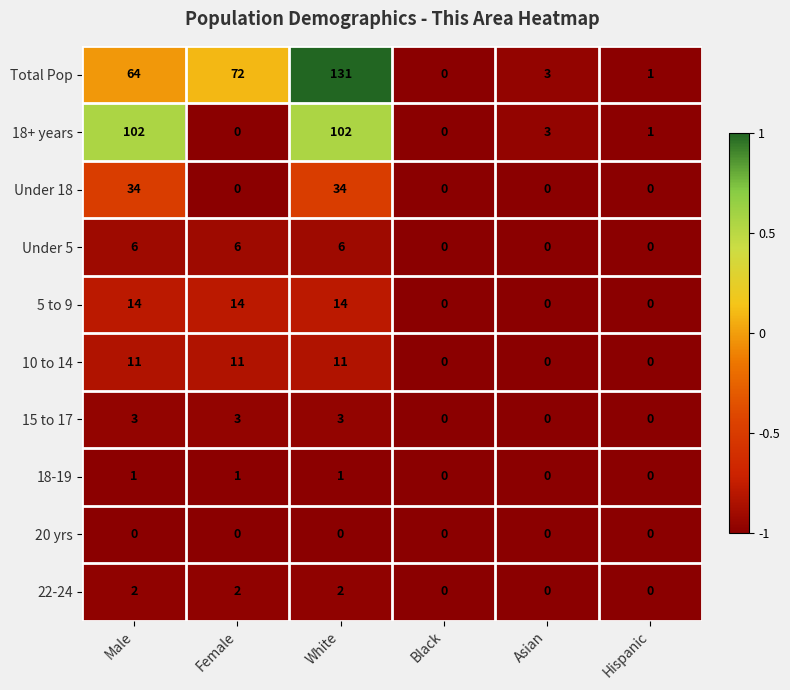

What is the difference between the second highest and minimum values in the 15 to 17 series?

3